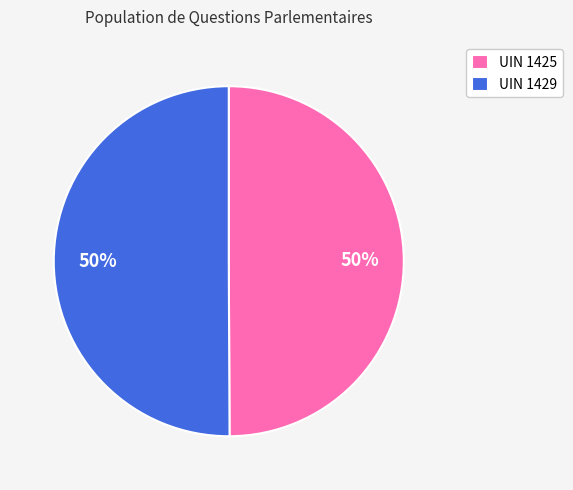

Do UIN 1425 and UIN 1429 together represent more than half of the pie?

Yes